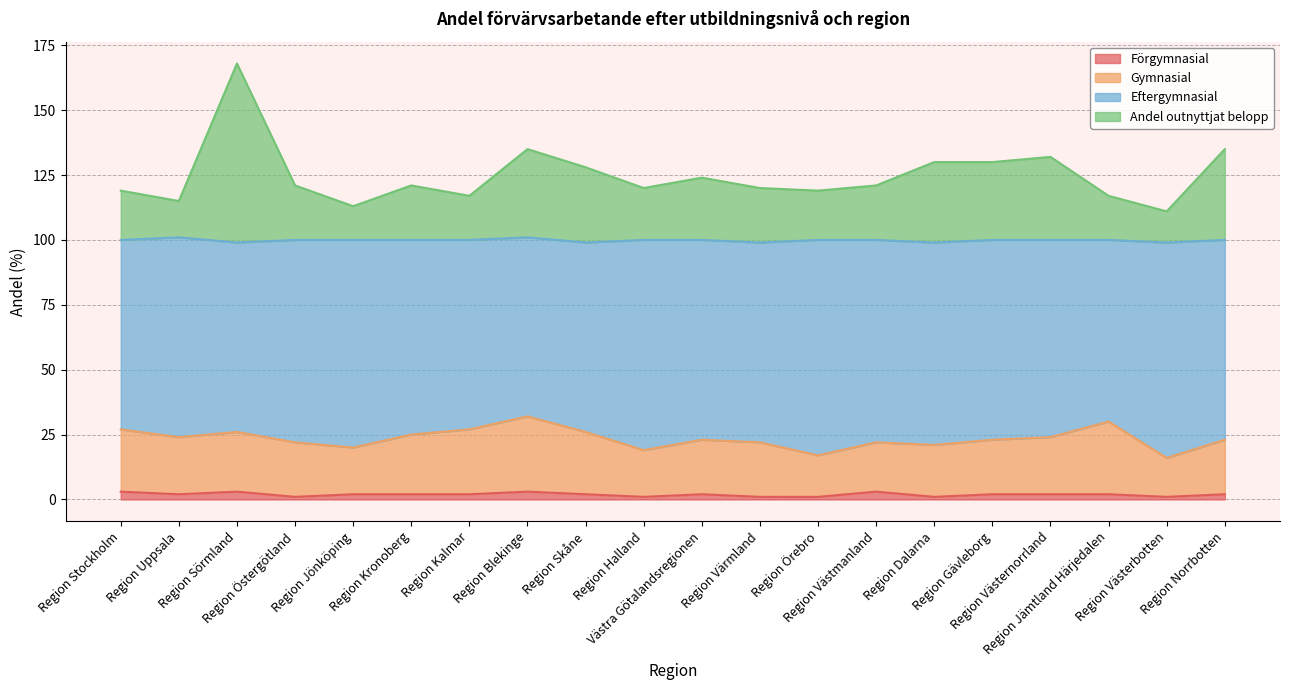

True or false: Gymnasial has a value of 27 at Region Kalmar.

True